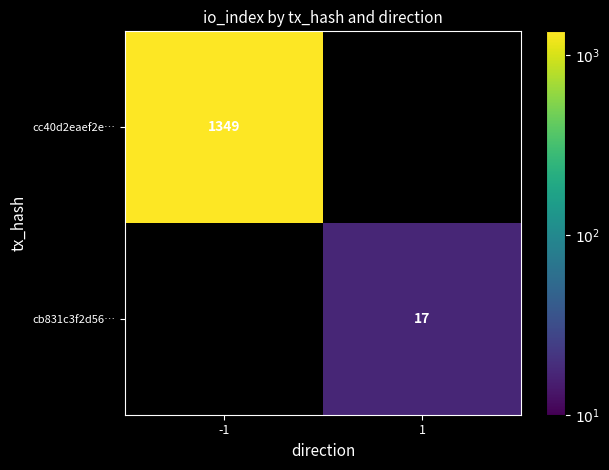

The cc40d2eaef2e… series shows 1349 at -1. True or false?

True